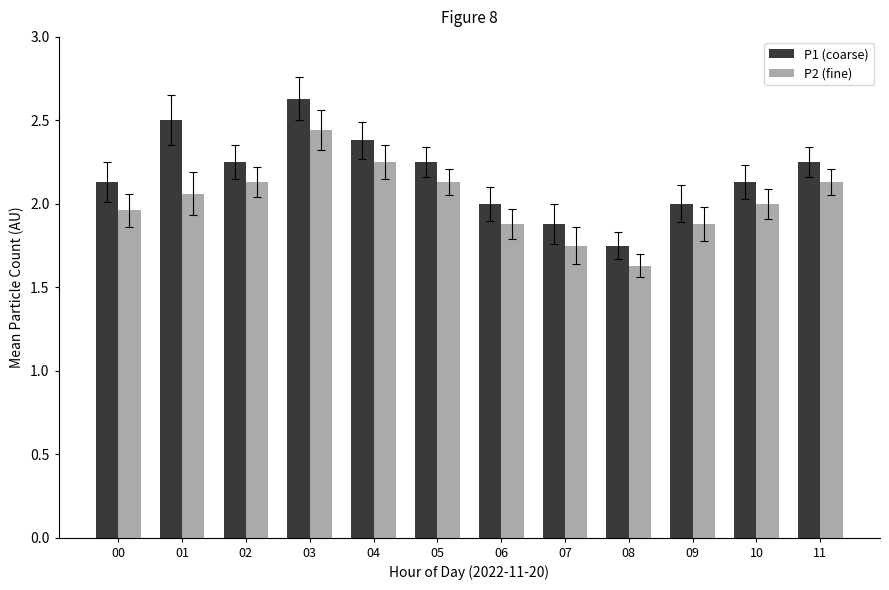

Which label corresponds to the largest value in the chart?

03